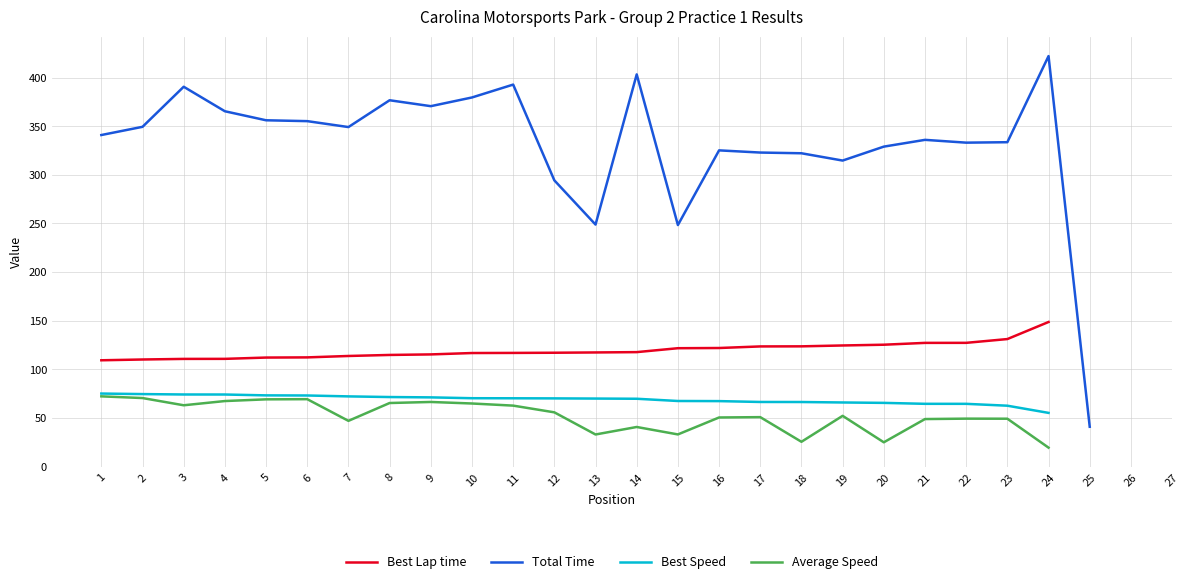

Where does the Average Speed series first go above 55?

1